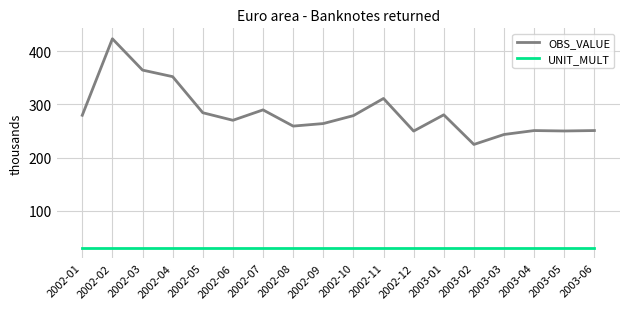

What is the difference between the OBS_VALUE values at 2002-08 and 2003-01?

21.3